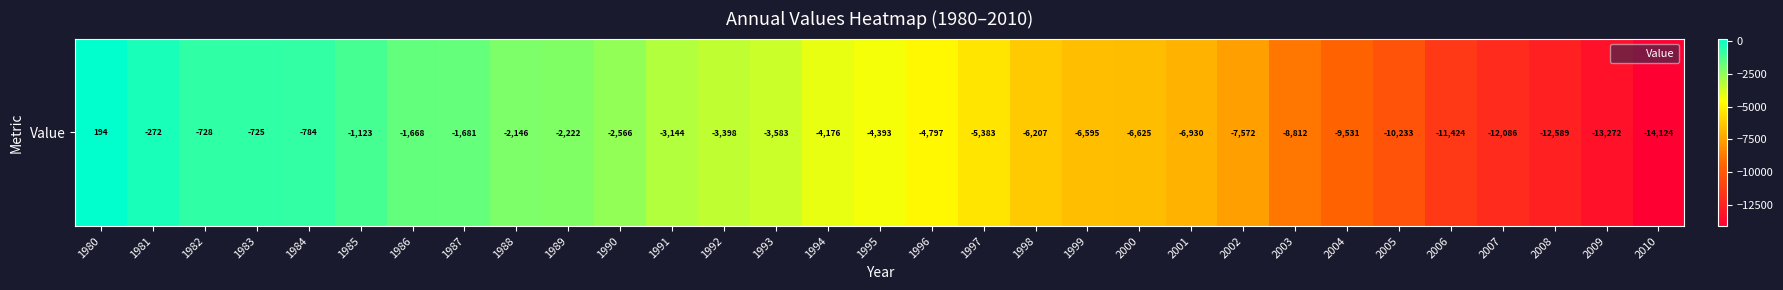

The value at 2009 is -13272. True or false?

True